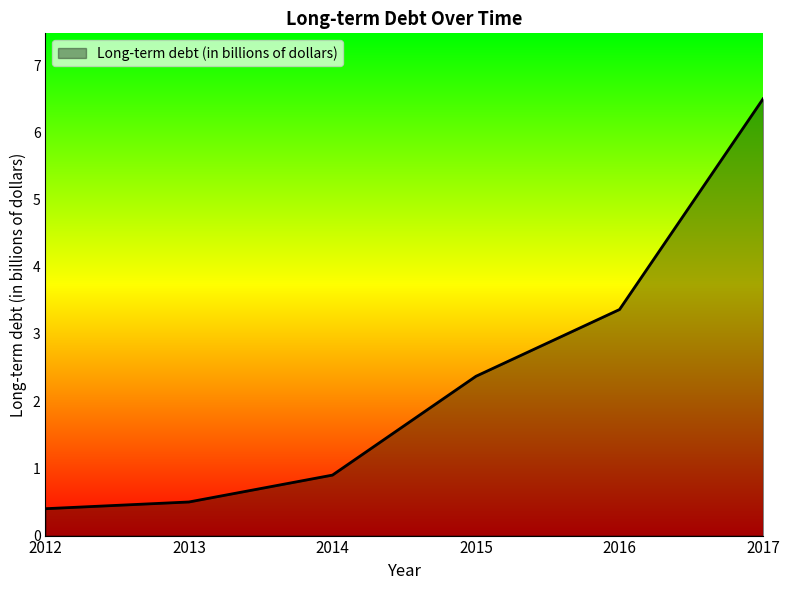

What is the sum of all values?

14.0